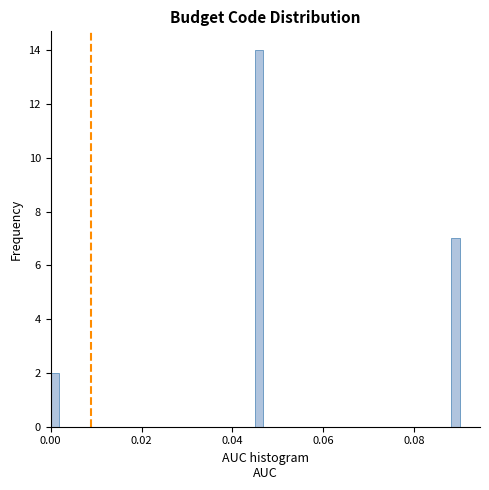

Read against the x-axis, roughly where is the centre of the tallest bar?

0.046